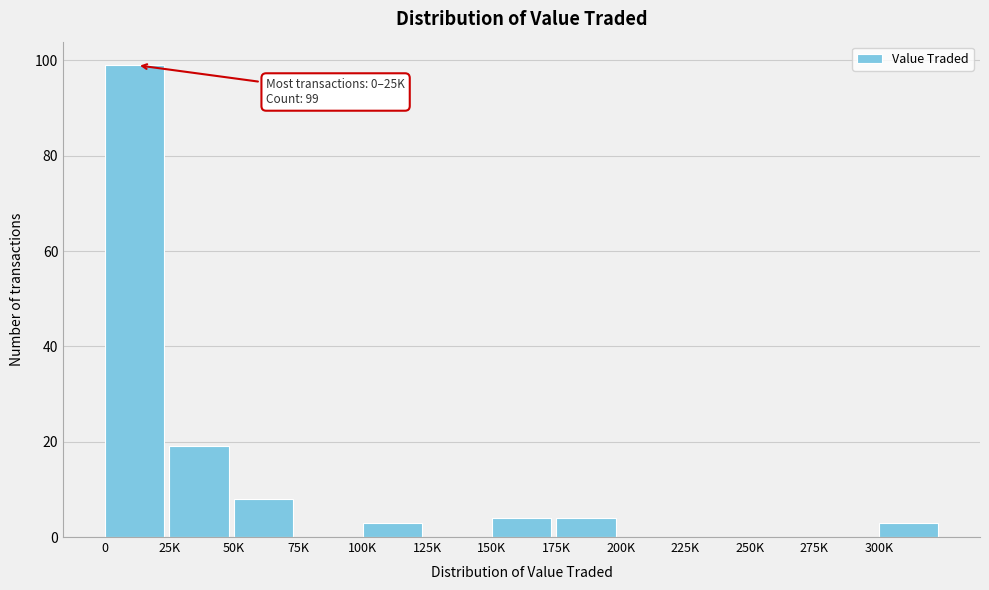

Reading left to right, what are all the values shown in this chart?

0=99	25K=19	50K=8	75K=0	100K=3	125K=0	150K=4	175K=4	200K=0	225K=0	250K=0	275K=0	300K=3